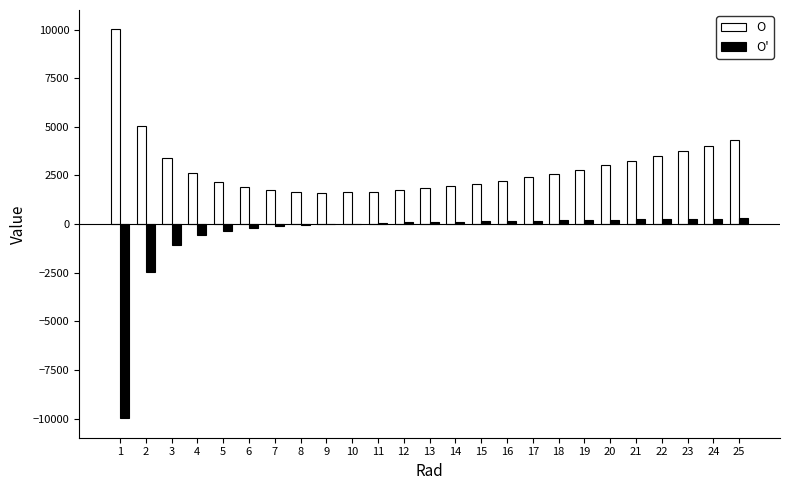

What is the approximate value of O' at 21?

241.2